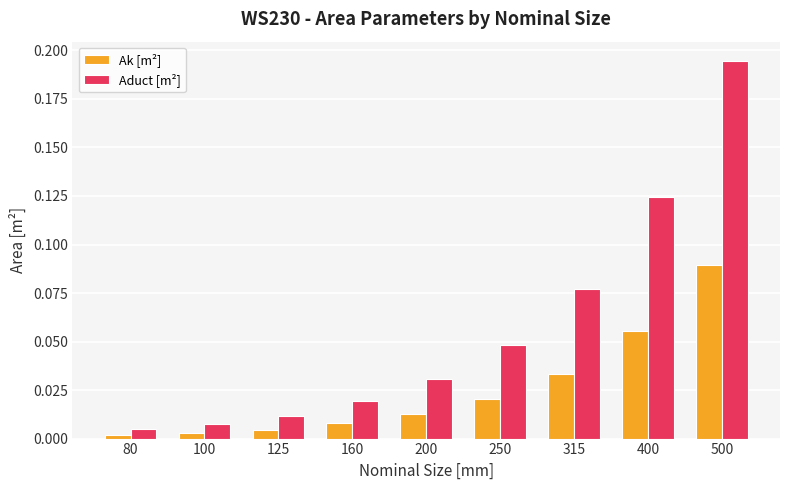

What is the sum of all Aduct [m²] values?

0.5